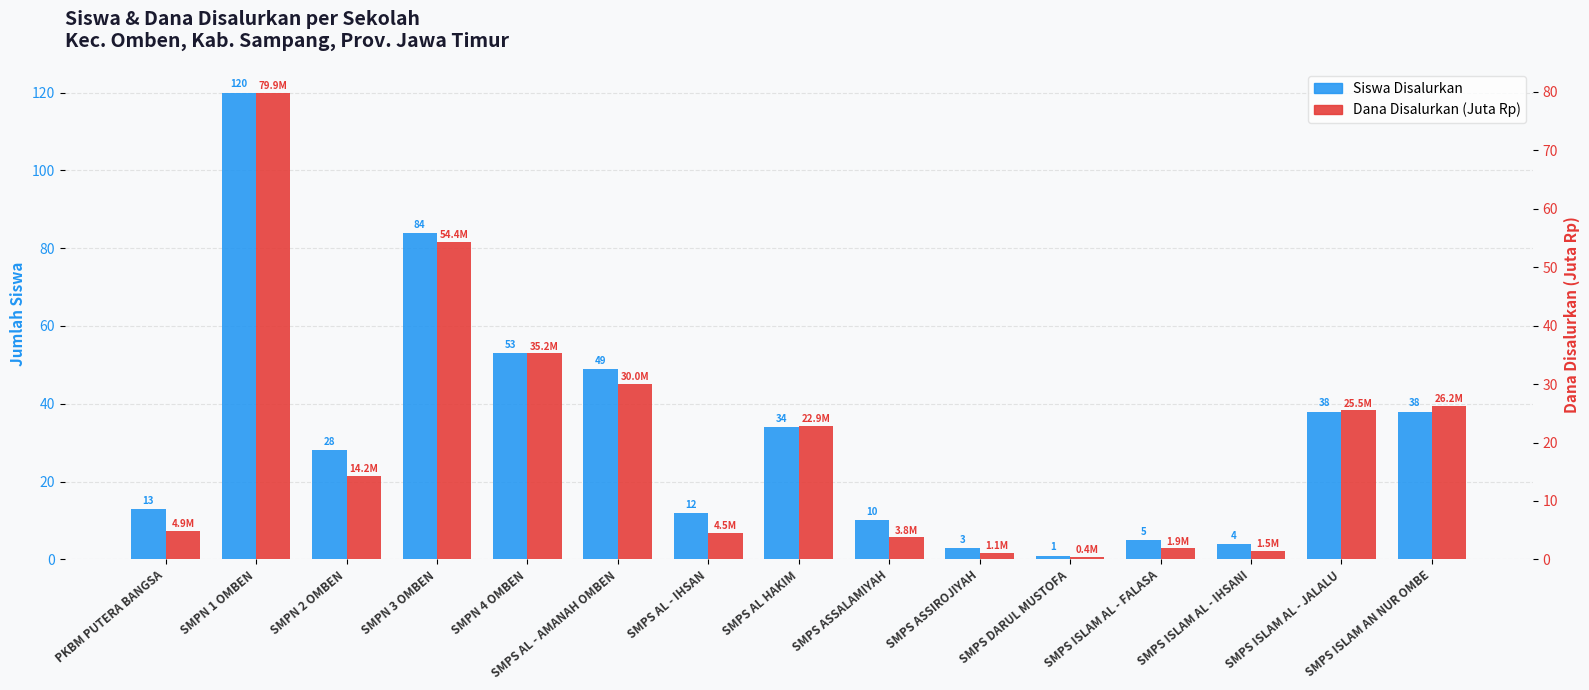

True or false: Siswa Disalurkan has a value of 38.0 at SMPS ISLAM AN NUR OMBE.

True